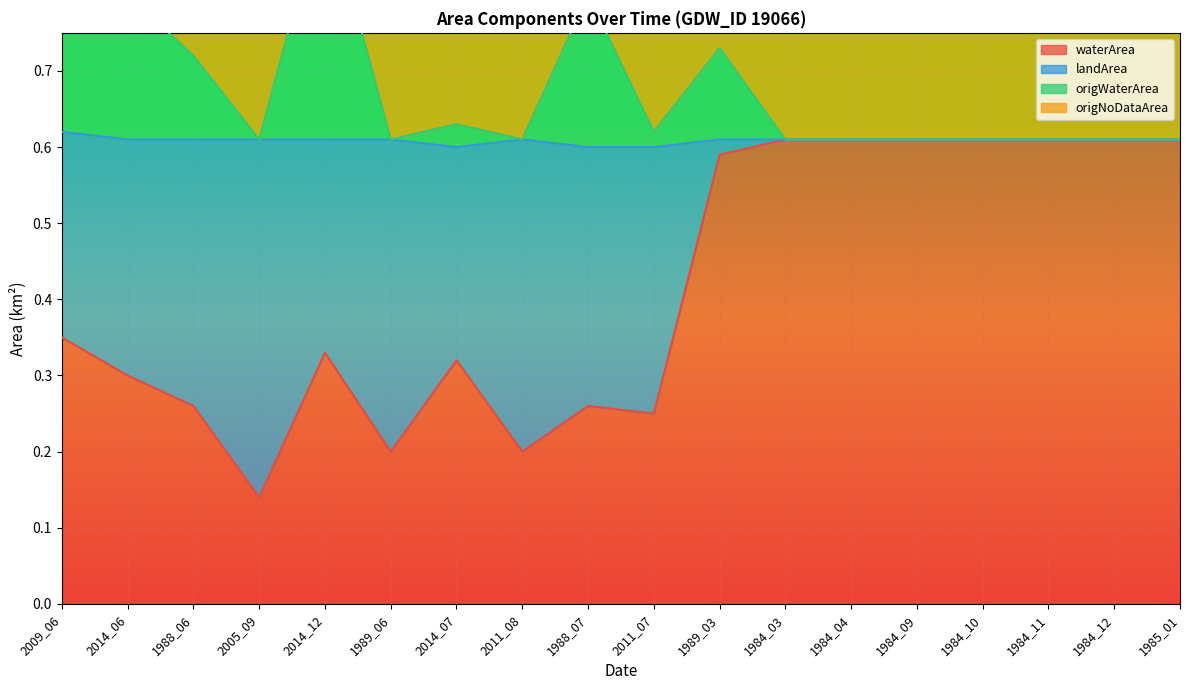

At which label is waterArea closest to 0?

2005_09